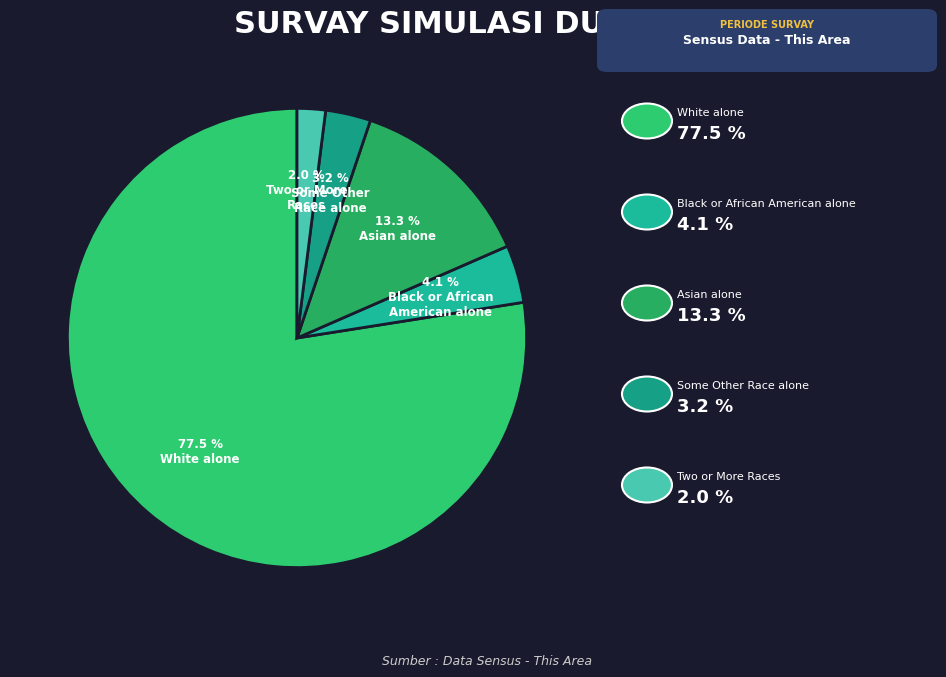

Rank the categories by value from highest to lowest.

White alone, Asian alone, Black or African American alone, Some Other Race alone, Two or More Races